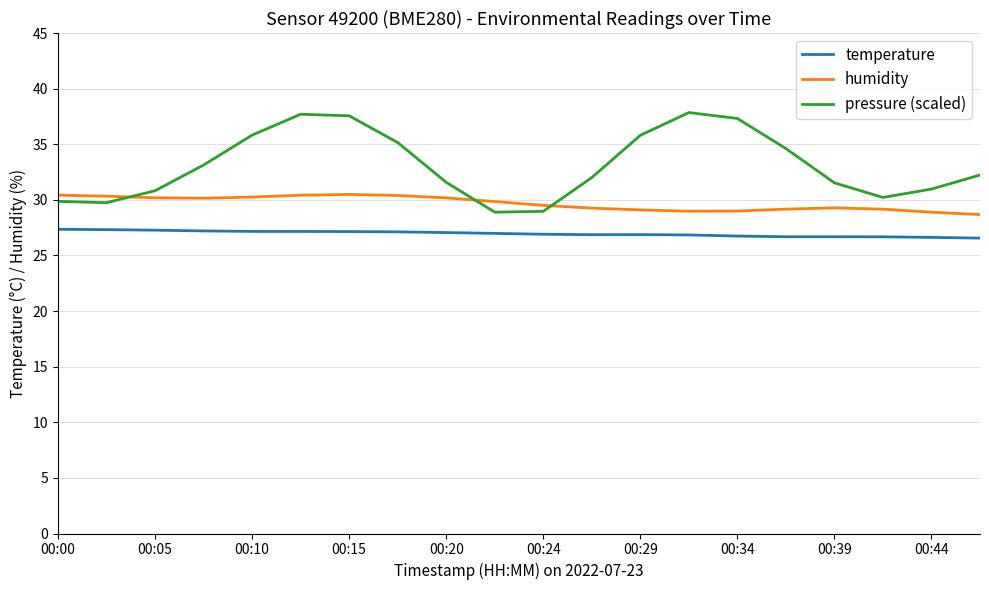

True or false: temperature and pressure (scaled) cross at least once.

False